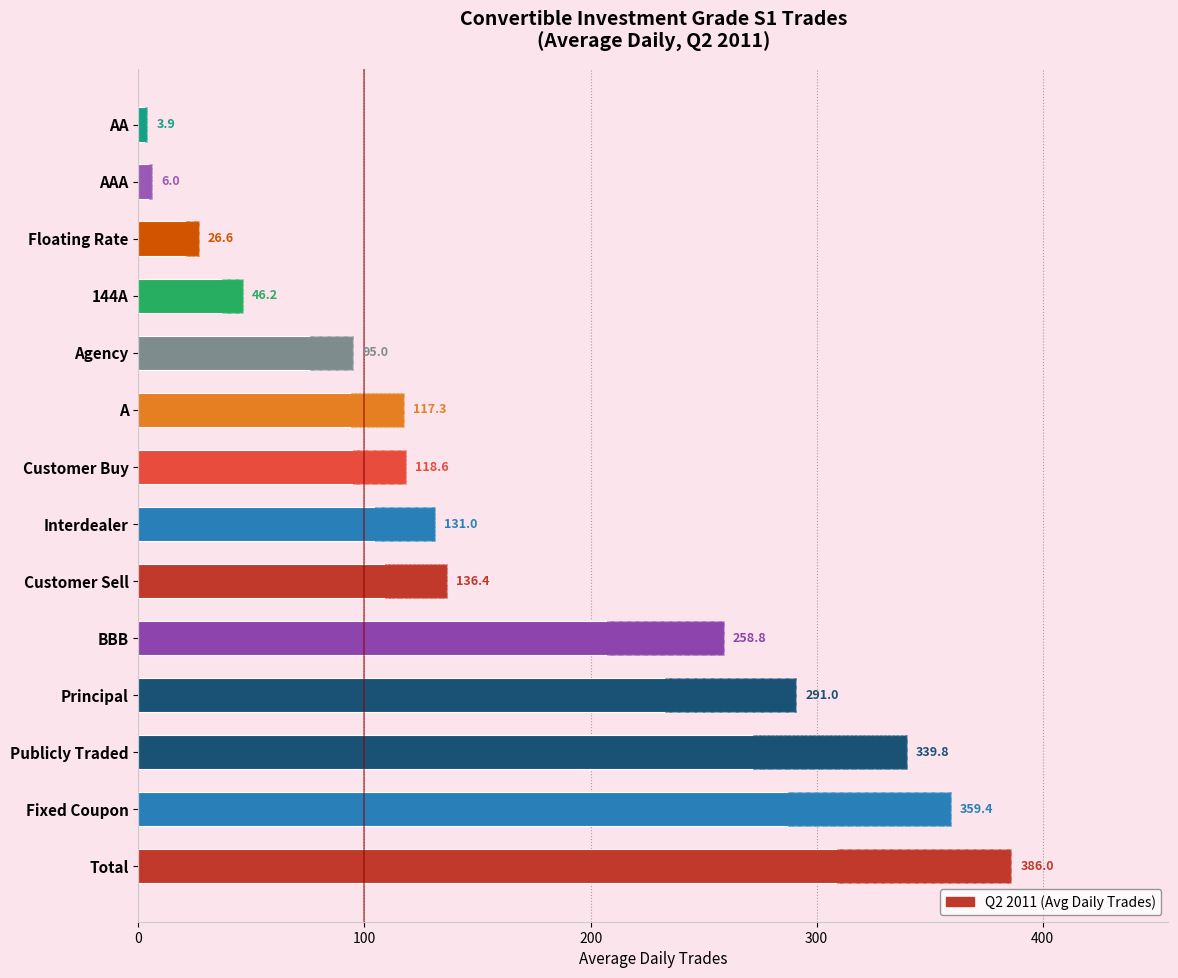

How many bars are there in total?

14